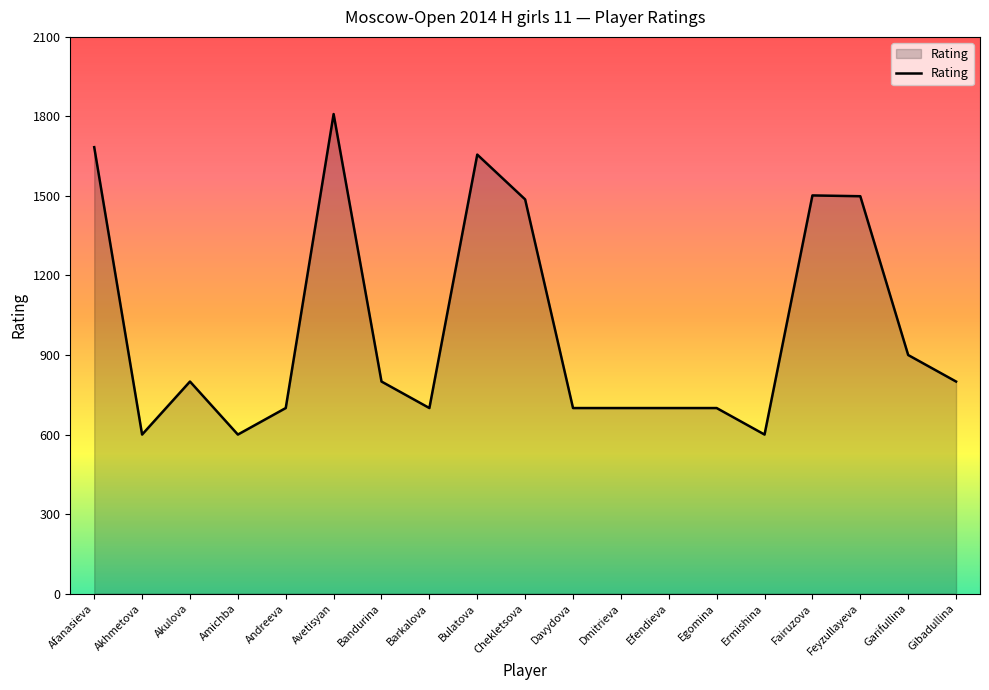

What is the greatest value displayed?

1809